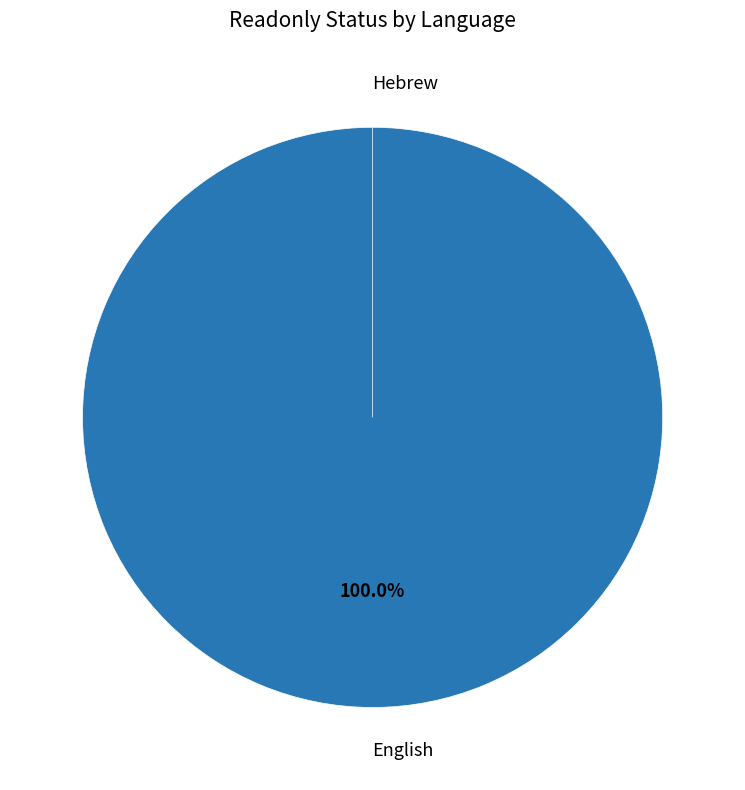

Between English and Hebrew, which is larger?

English